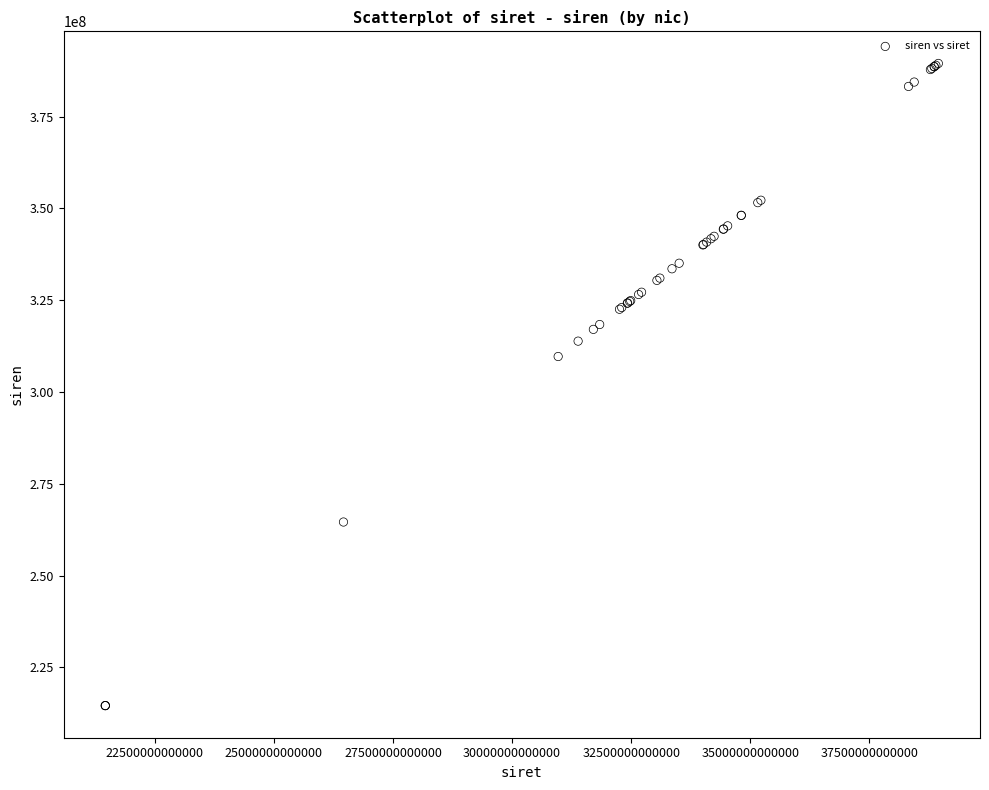

What Y value in the scatter plot is closest to 302048472?

309677839